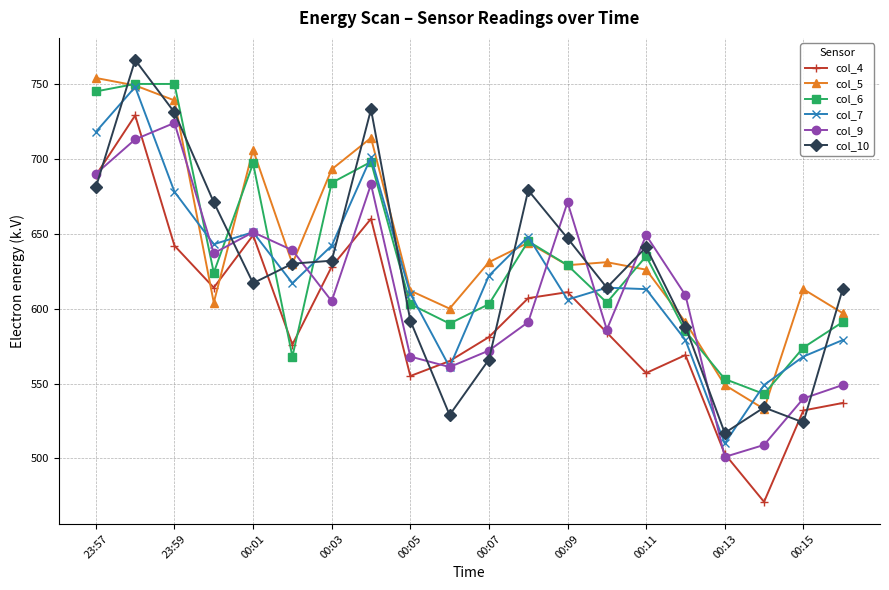

What is the value of the col_4 point at the 11th from the left?

581